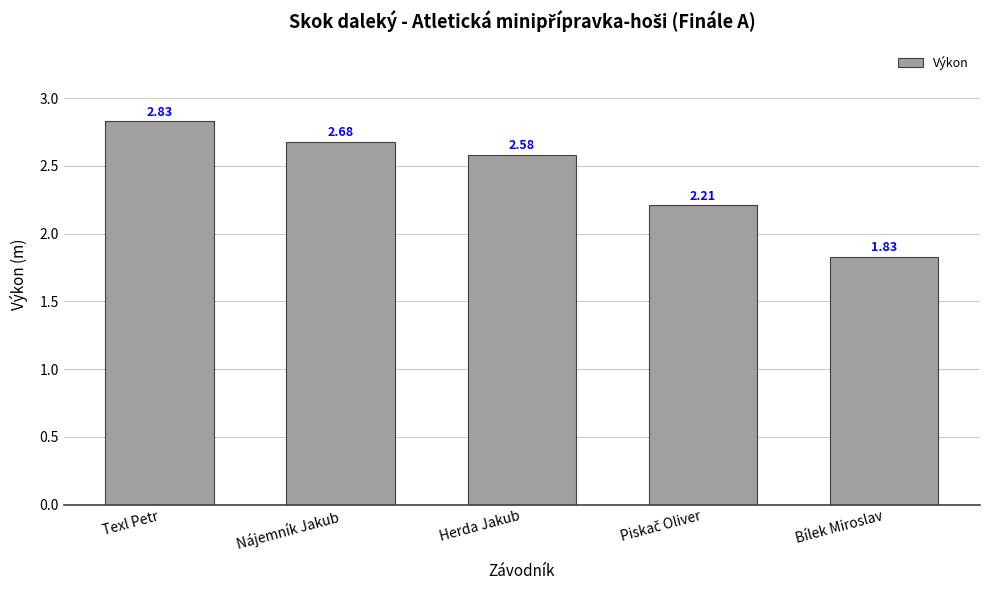

What position from the right is Herda Jakub?

3